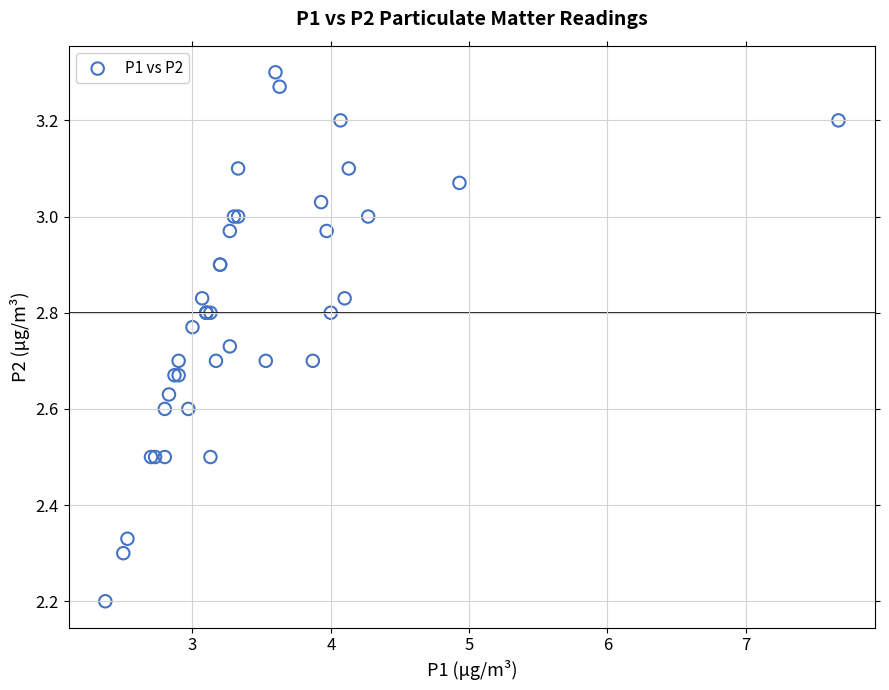

What Y value in the scatter plot is closest to 2?

2.2